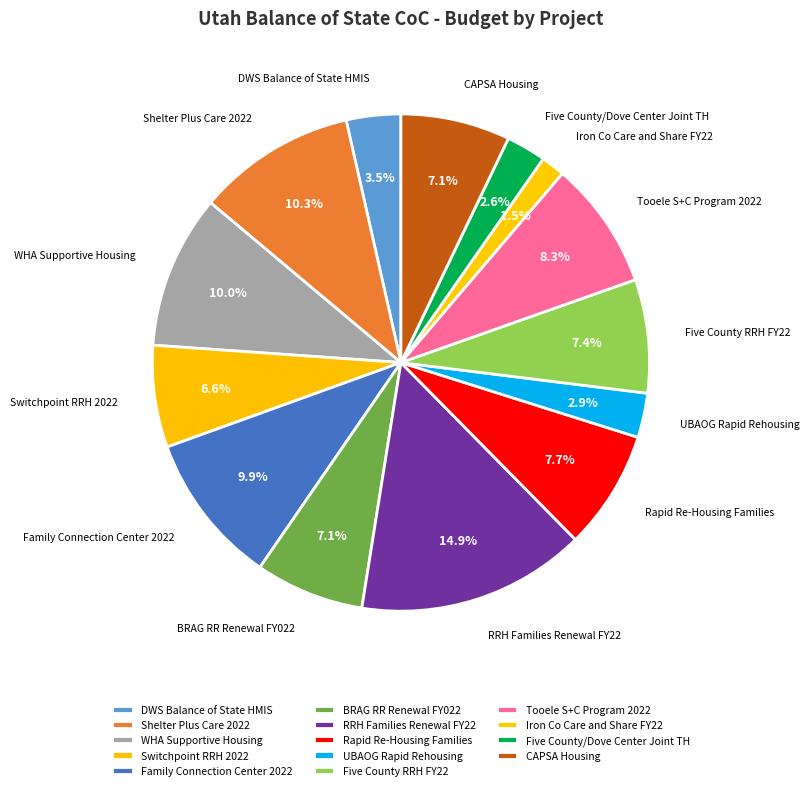

How many segments does this pie chart have?

14